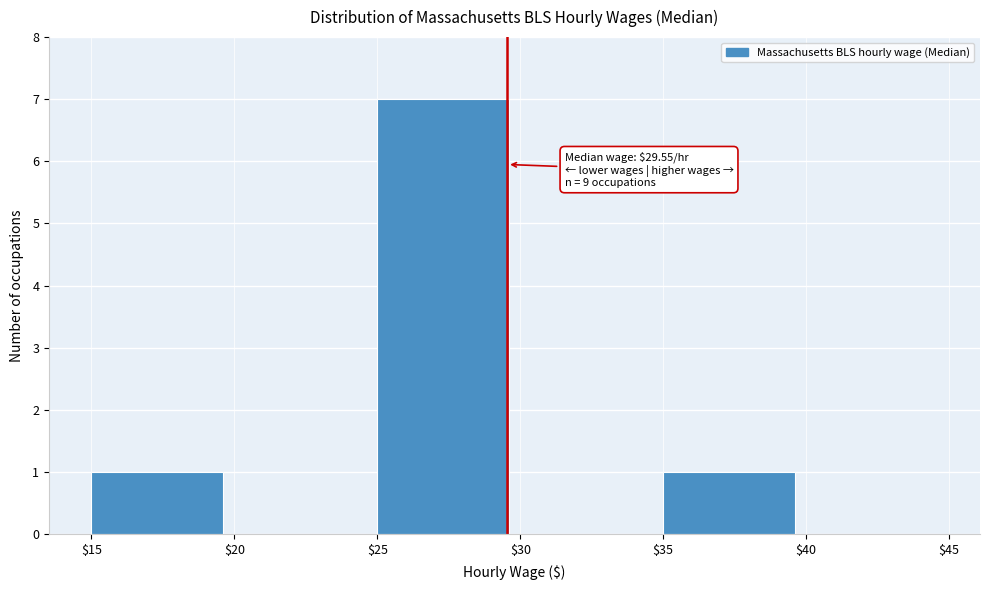

Which range on the x-axis has the tallest bar?

$25 to $30